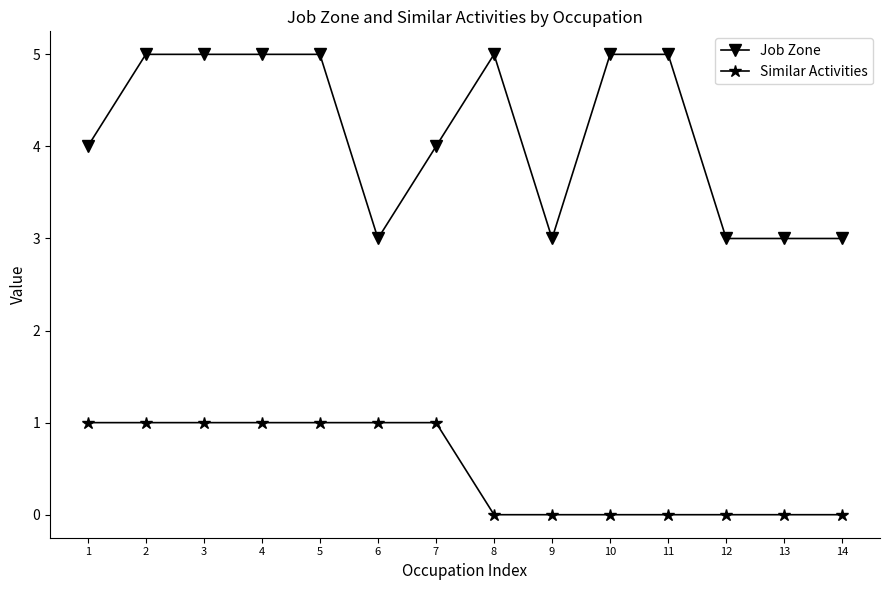

How many Job Zone values are between 3 and 5?

14